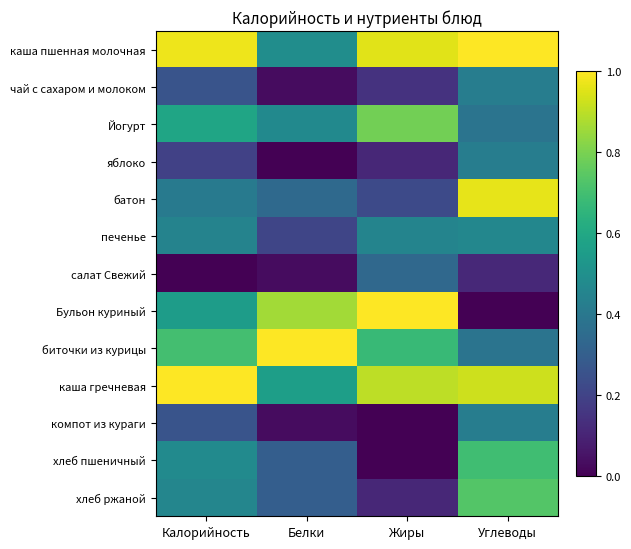

Rank the series at Жиры from lowest to highest value.

компот из кураги, хлеб пшеничный, яблоко, хлеб ржаной, чай с сахаром и молоком, батон, салат Свежий, печенье, биточки из курицы, Йогурт, каша гречневая, каша пшенная молочная, Бульон куриный